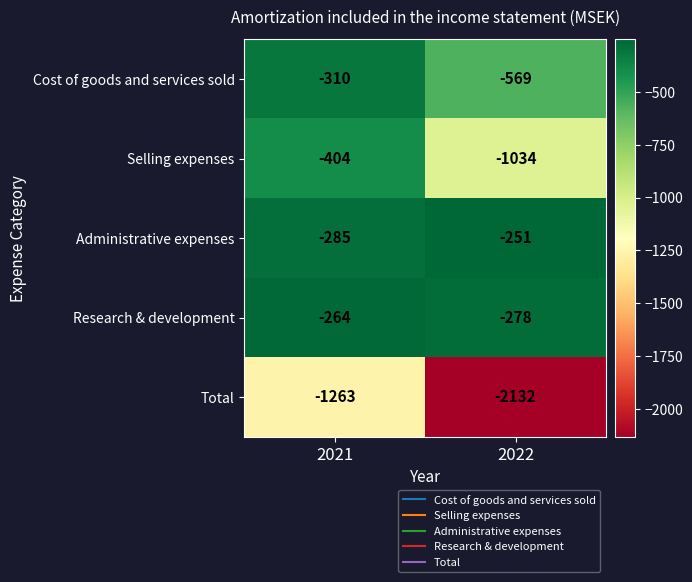

List the series in order of their peak value, highest first.

Administrative expenses, Research & development, Cost of goods and services sold, Selling expenses, Total